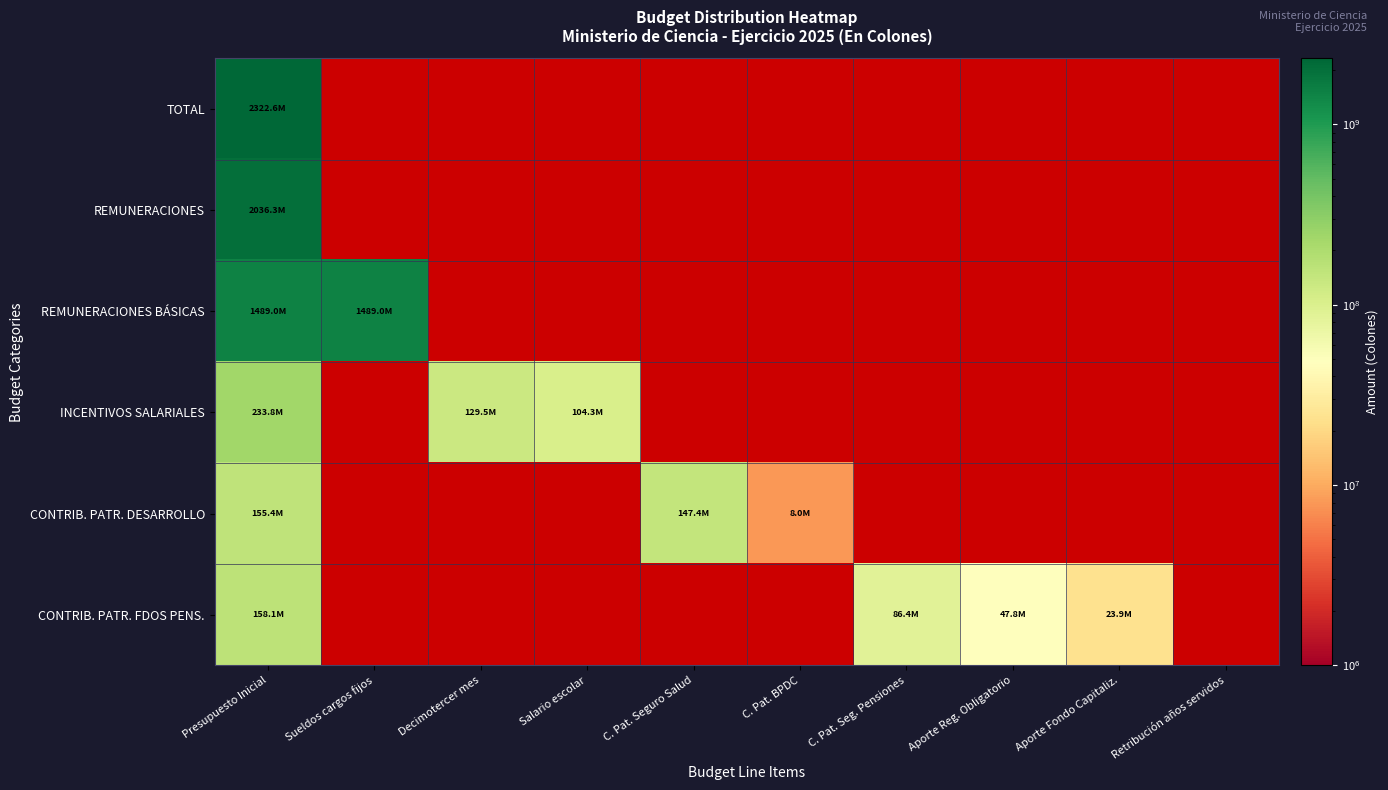

At which category is the sum across all series the highest?

Presupuesto Inicial